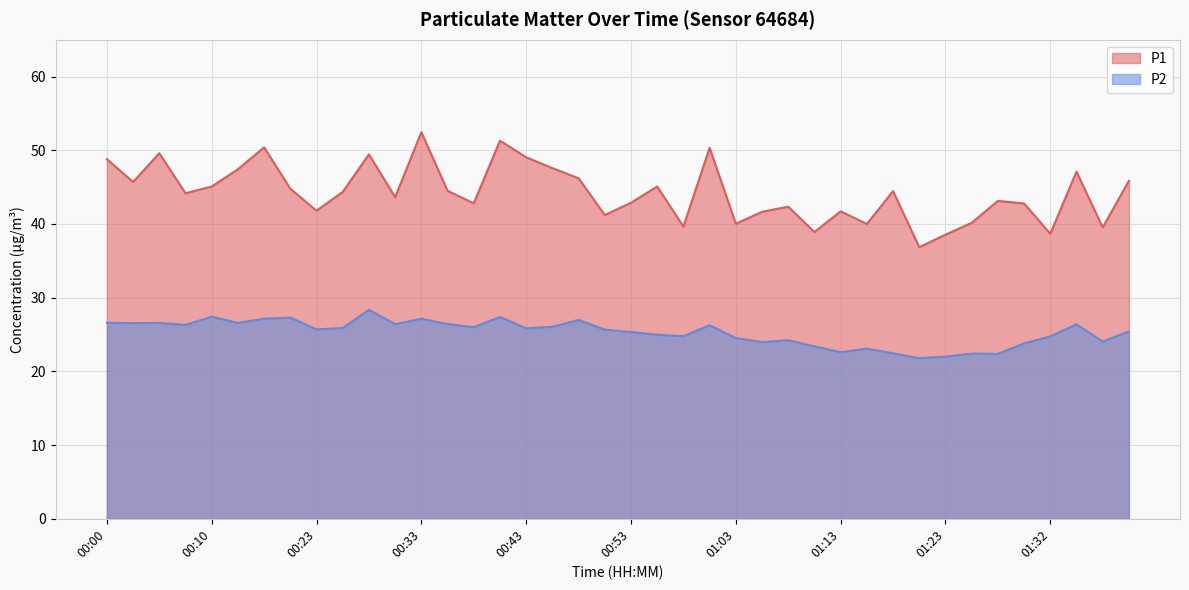

How many lines are shown in the chart?

2